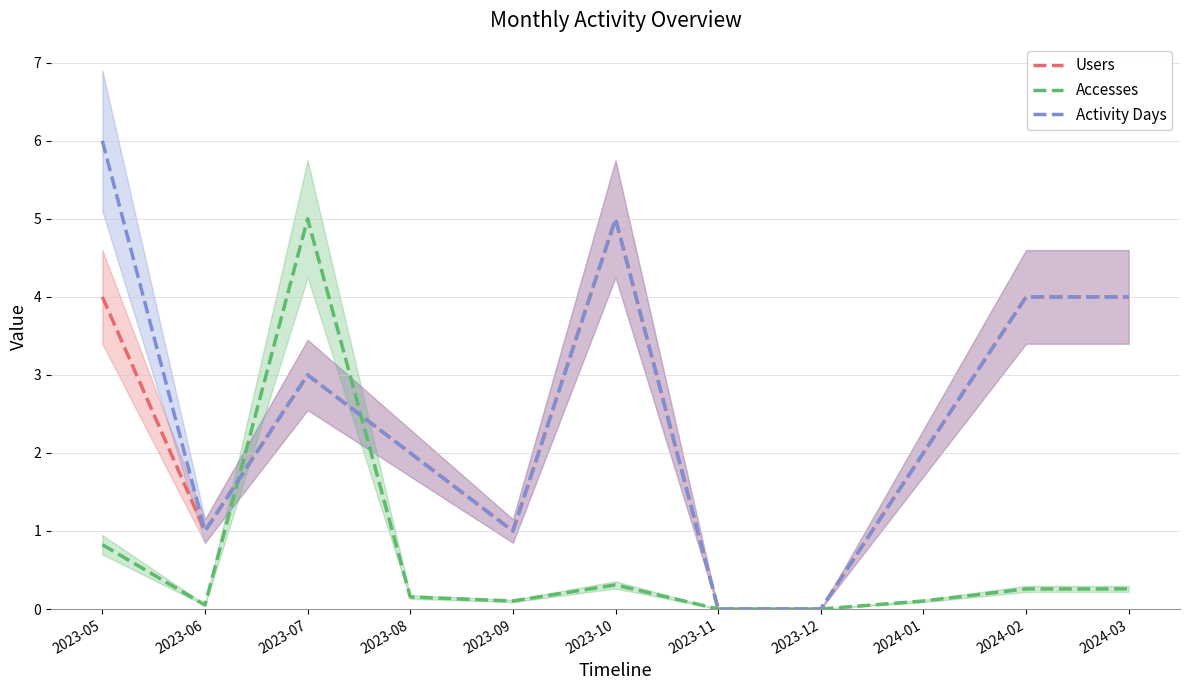

At how many categories does at least one series exceed 0?

9